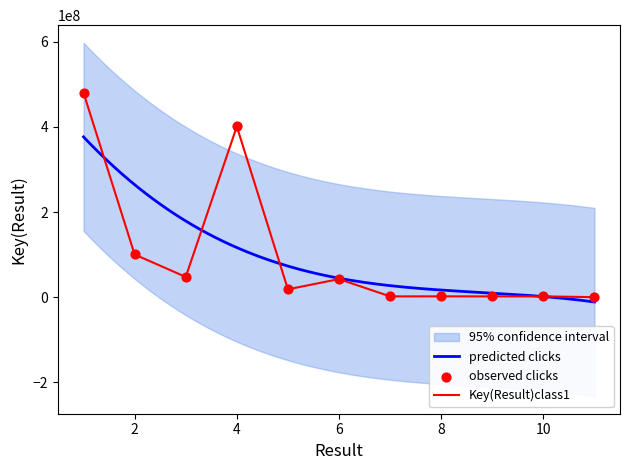

Which has a higher value, 6 or 10?

6